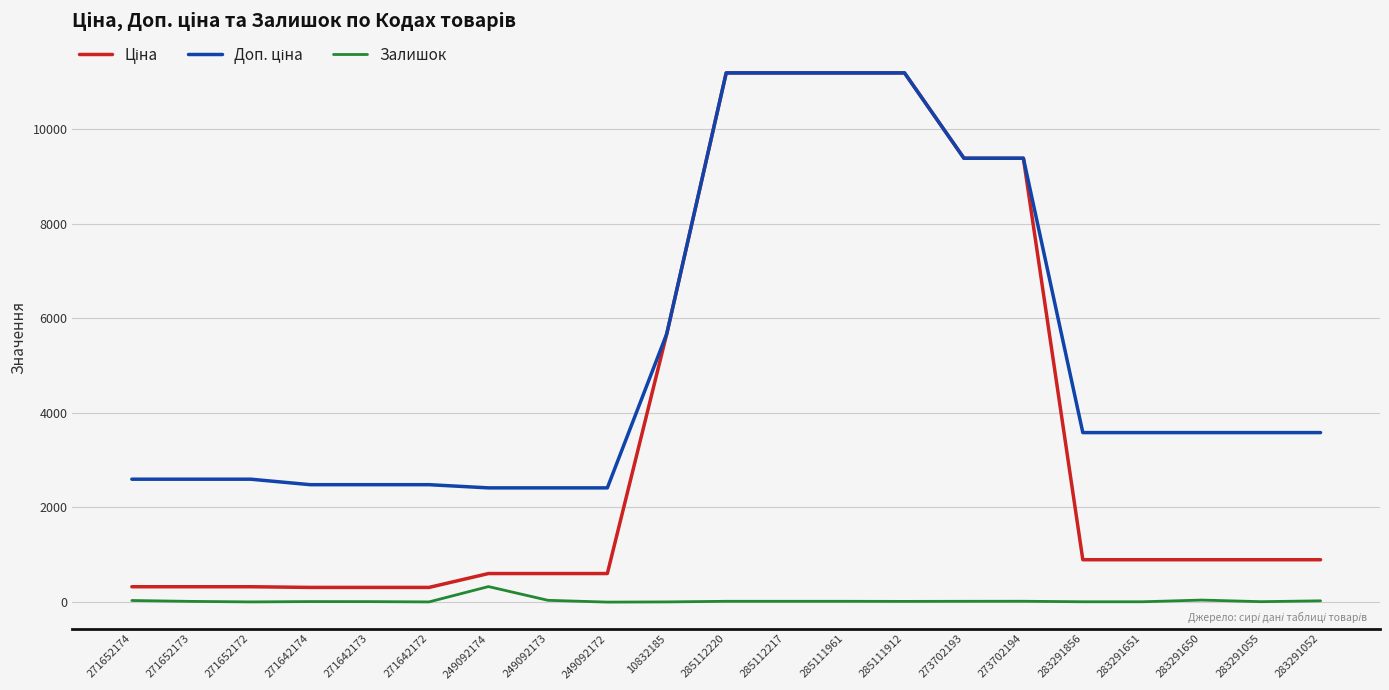

What is the greatest value displayed?

11188.2